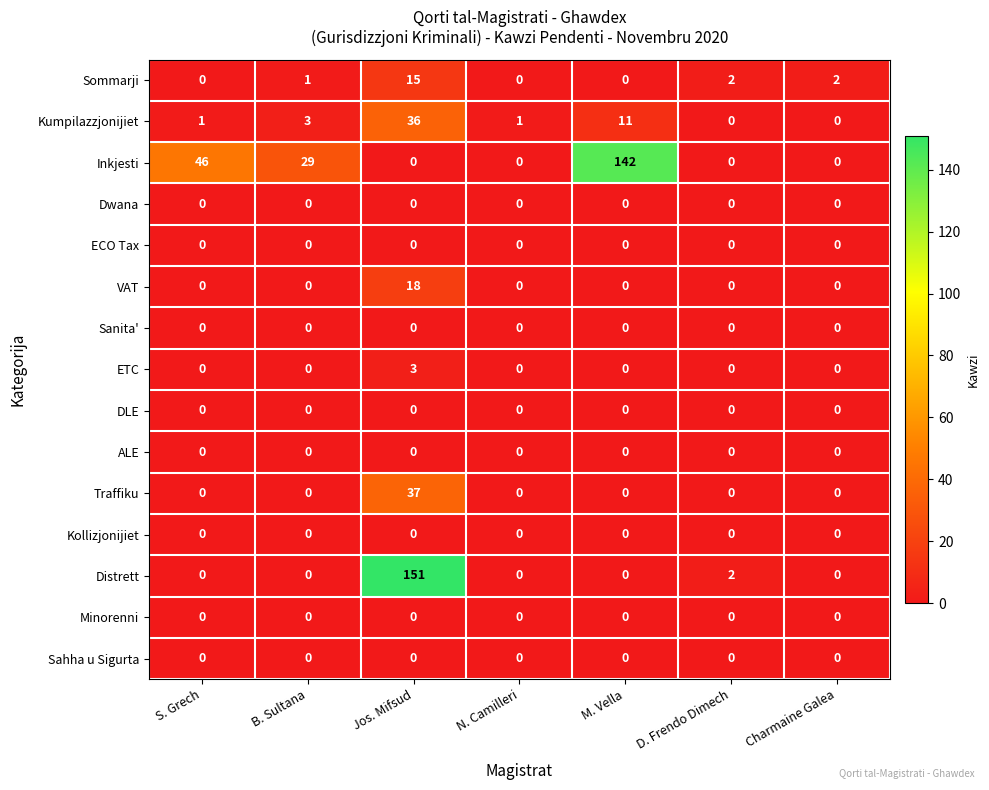

At which category is the sum across all series the highest?

Jos. Mifsud